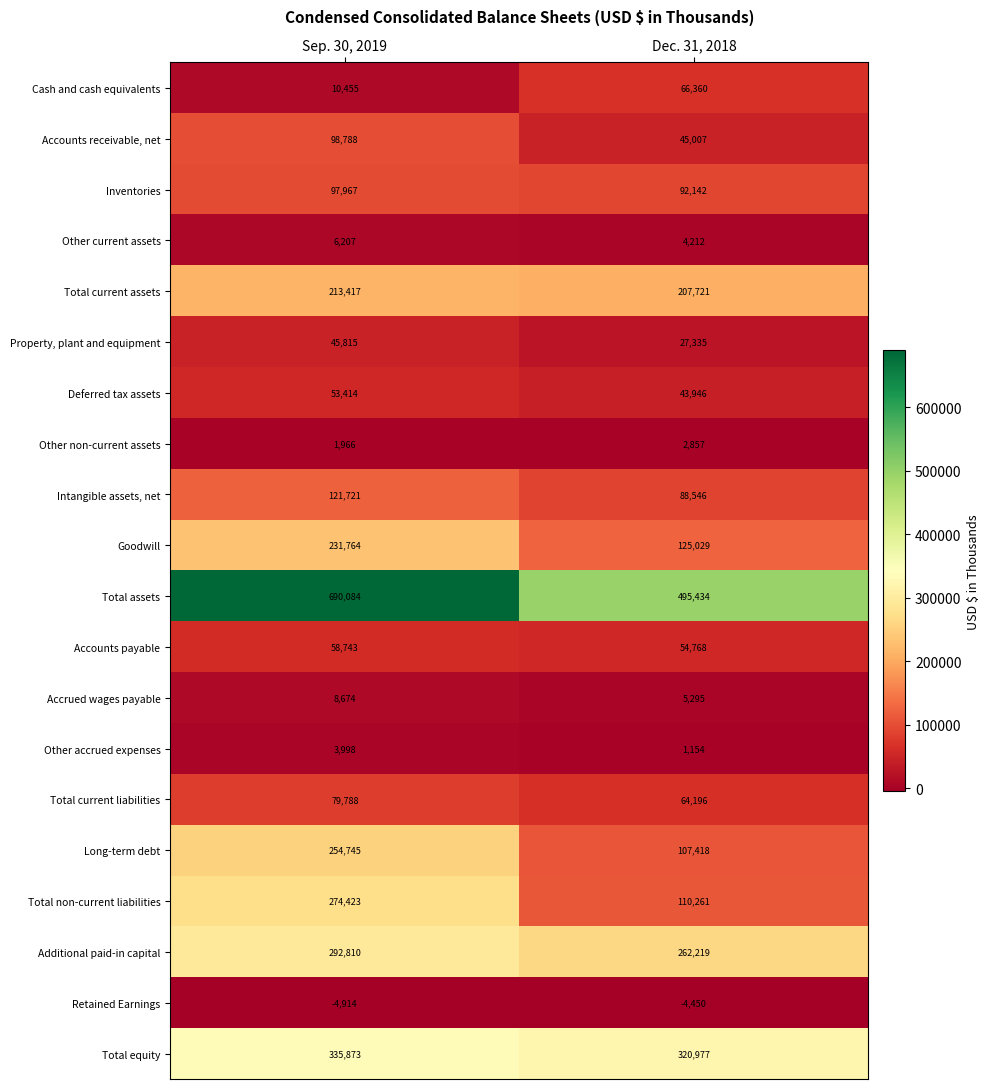

What is the sum of the Other current assets values at Sep. 30, 2019 and Dec. 31, 2018?

10419